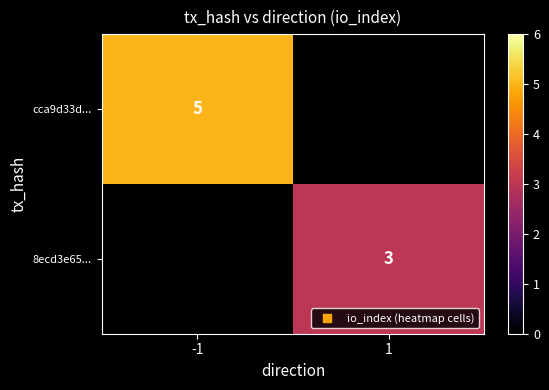

How many positive values does the 8ecd3e65... series have?

1